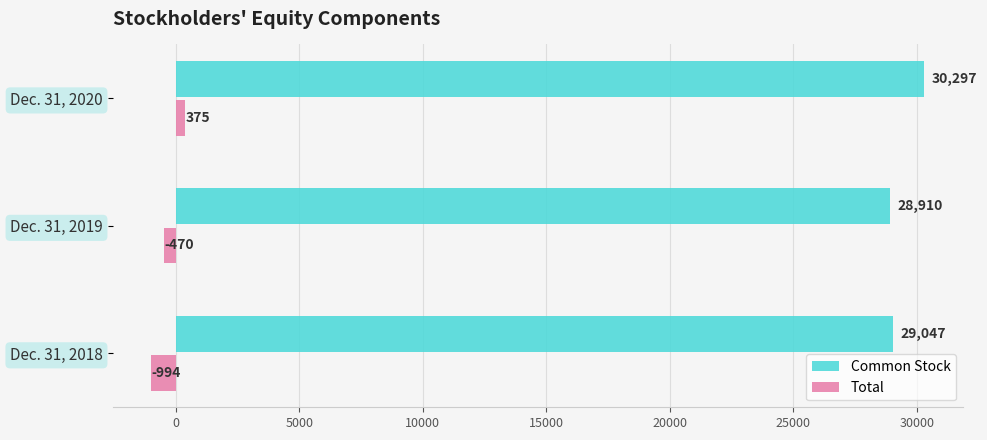

What is the difference between the maximum and minimum values in the Common Stock series?

1387